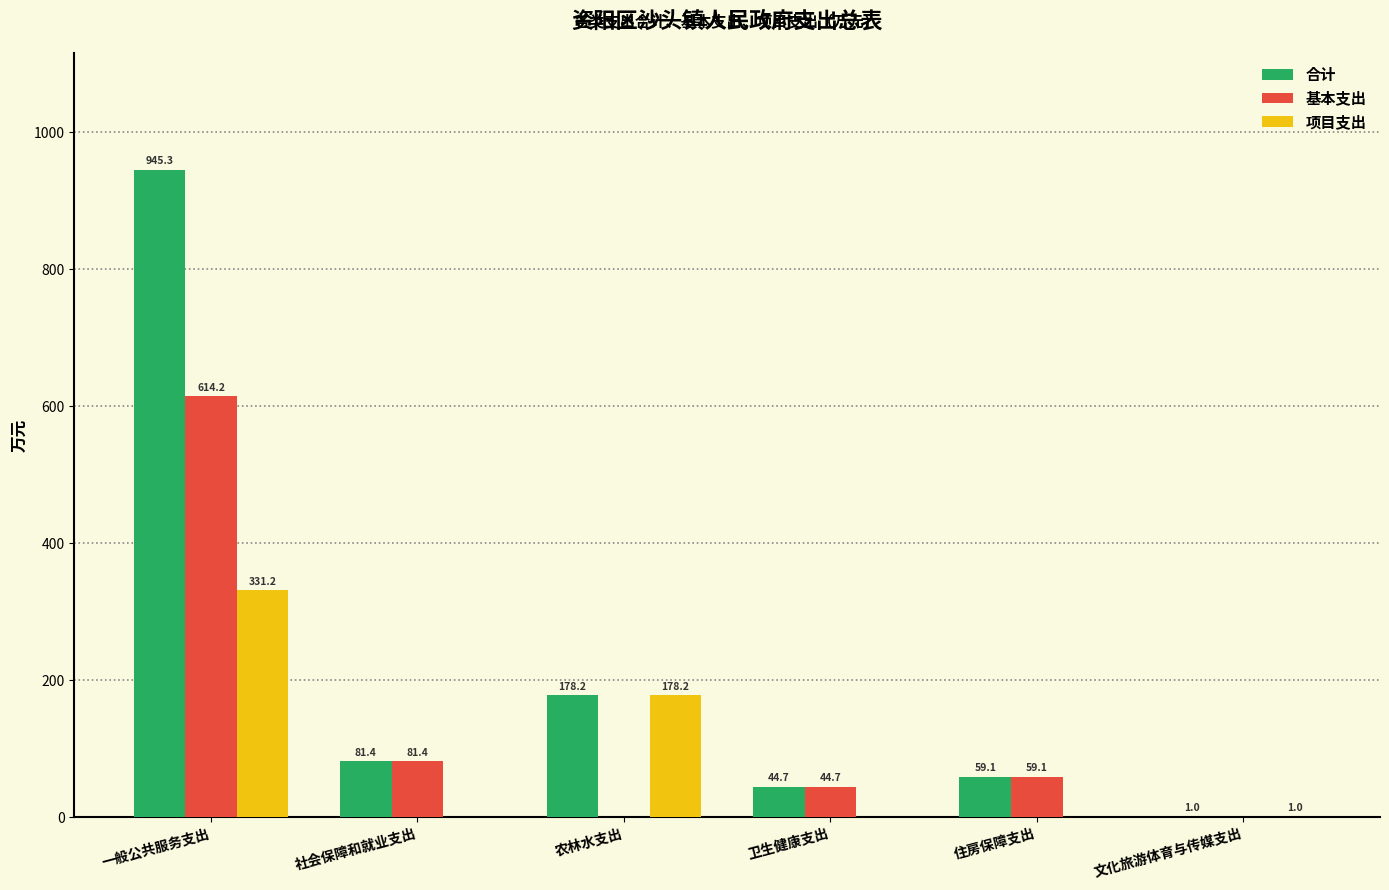

What is the sum of all 项目支出 values?

510.3